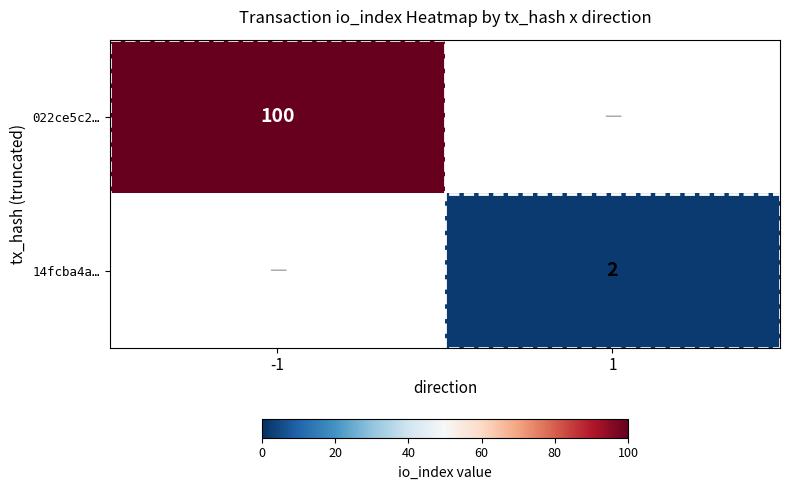

The value of 022ce5c2… at -1 is 25. True or false?

False